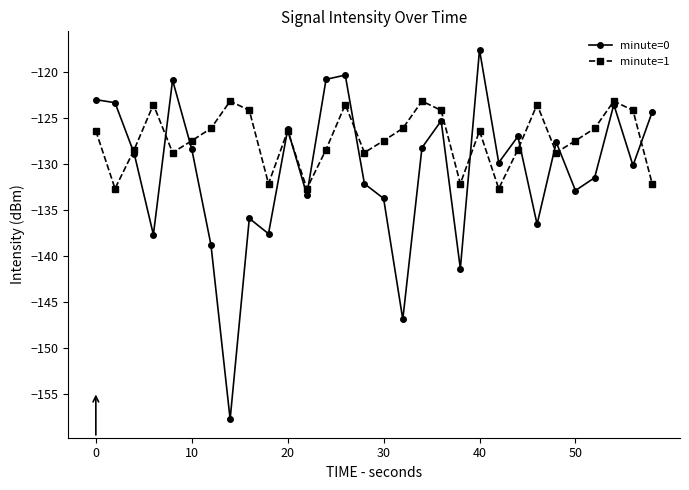

Which series has the widest spread of values?

minute=0